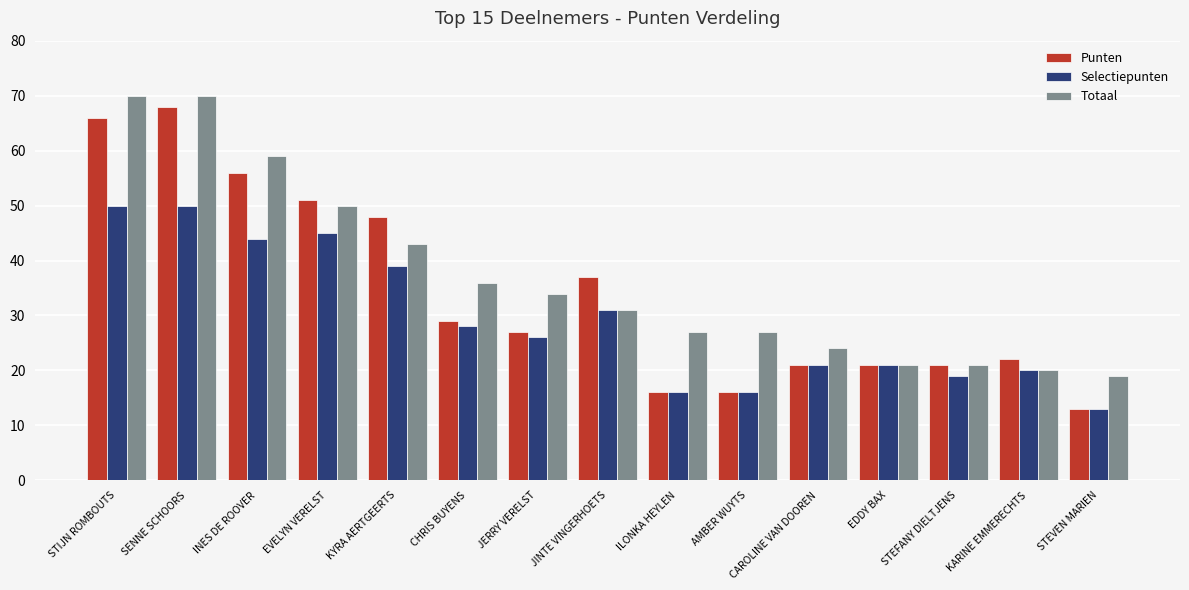

Reading left to right, extract all data points from this chart.

Punten: STIJN ROMBOUTS=66	SENNE SCHOORS=68	INES DE ROOVER=56	EVELYN VERELST=51	KYRA AERTGEERTS=48	CHRIS BUYENS=29	JERRY VERELST=27	JINTE VINGERHOETS=37	ILONKA HEYLEN=16	AMBER WUYTS=16	CAROLINE VAN DOOREN=21	EDDY BAX=21	STEFANY DIELTJENS=21	KARINE EMMERECHTS=22	STEVEN MARIEN=13
Selectiepunten: STIJN ROMBOUTS=50	SENNE SCHOORS=50	INES DE ROOVER=44	EVELYN VERELST=45	KYRA AERTGEERTS=39	CHRIS BUYENS=28	JERRY VERELST=26	JINTE VINGERHOETS=31	ILONKA HEYLEN=16	AMBER WUYTS=16	CAROLINE VAN DOOREN=21	EDDY BAX=21	STEFANY DIELTJENS=19	KARINE EMMERECHTS=20	STEVEN MARIEN=13
Totaal: STIJN ROMBOUTS=70	SENNE SCHOORS=70	INES DE ROOVER=59	EVELYN VERELST=50	KYRA AERTGEERTS=43	CHRIS BUYENS=36	JERRY VERELST=34	JINTE VINGERHOETS=31	ILONKA HEYLEN=27	AMBER WUYTS=27	CAROLINE VAN DOOREN=24	EDDY BAX=21	STEFANY DIELTJENS=21	KARINE EMMERECHTS=20	STEVEN MARIEN=19